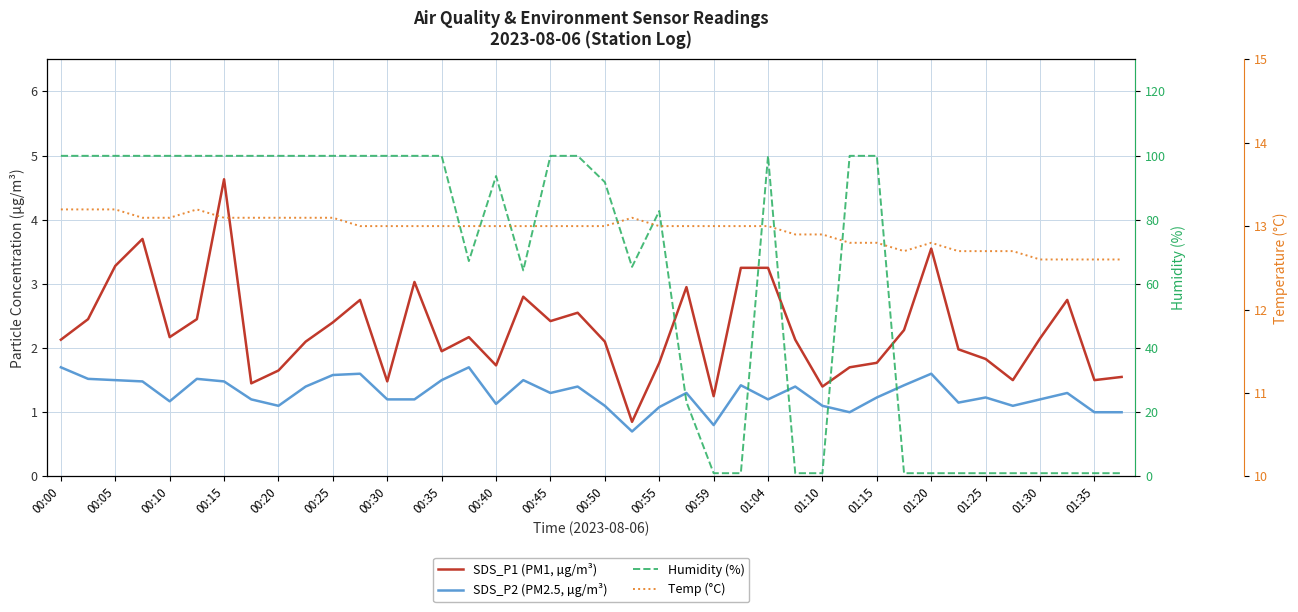

Rank the series by their maximum value, from lowest to highest.

SDS_P2 (PM2.5, µg/m³), SDS_P1 (PM1, µg/m³), Temp (°C), Humidity (%)